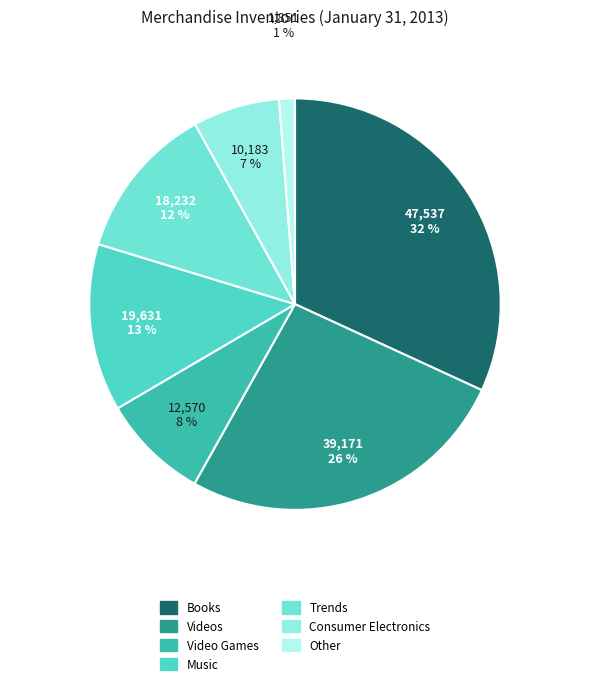

To the nearest percent, what percentage of the pie is Consumer Electronics?

7%